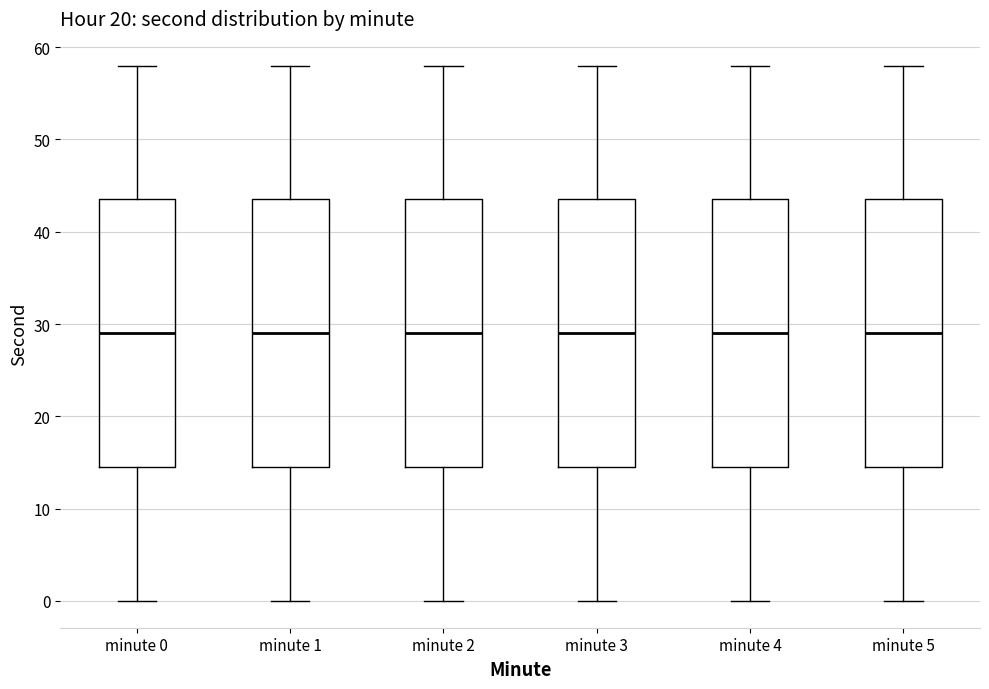

Reading left to right, transcribe this box plot: for each box, give where its median line is, the range the box spans, and where its two whiskers end, as read against the y-axis. The values are not printed on the chart, so give them approximately, as read against the axis.

minute 0: median 29, box 15 to 44, whiskers 0 to 58
minute 1: median 29, box 15 to 44, whiskers 0 to 58
minute 2: median 29, box 15 to 44, whiskers 0 to 58
minute 3: median 29, box 15 to 44, whiskers 0 to 58
minute 4: median 29, box 15 to 44, whiskers 0 to 58
minute 5: median 29, box 15 to 44, whiskers 0 to 58